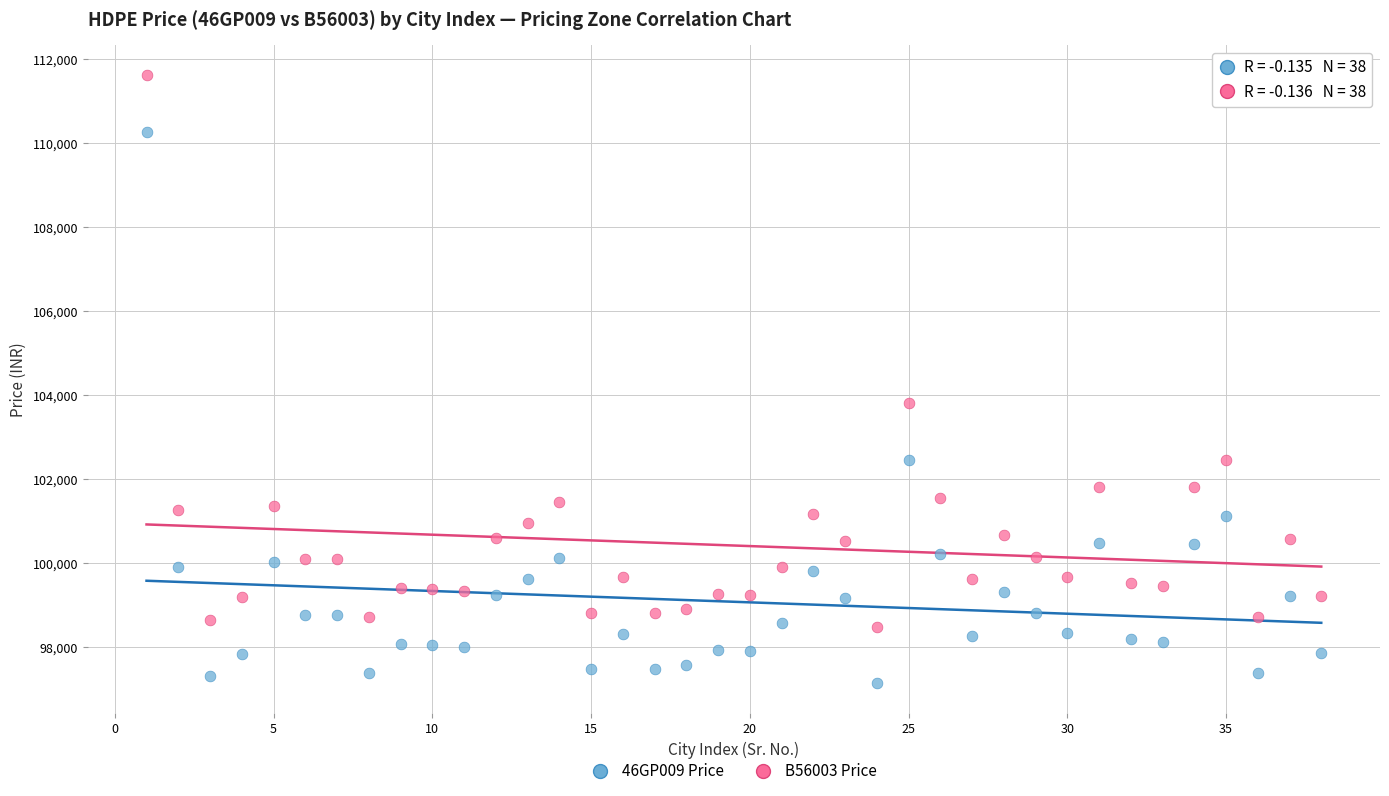

Across all series, what Y value is closest to 104381?

103806